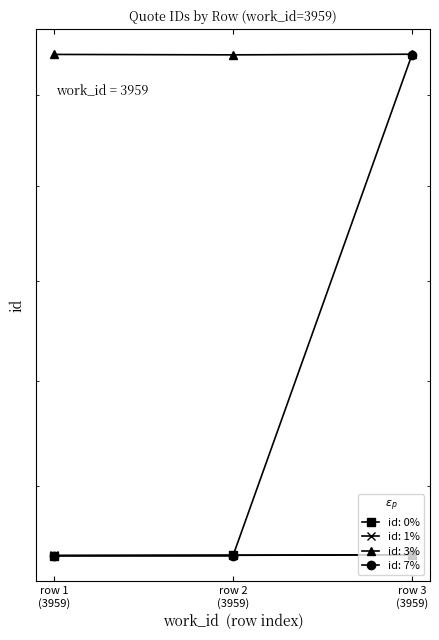

What is the sum of the values at row 3 (3959) and row 2 (3959)?

43802.8